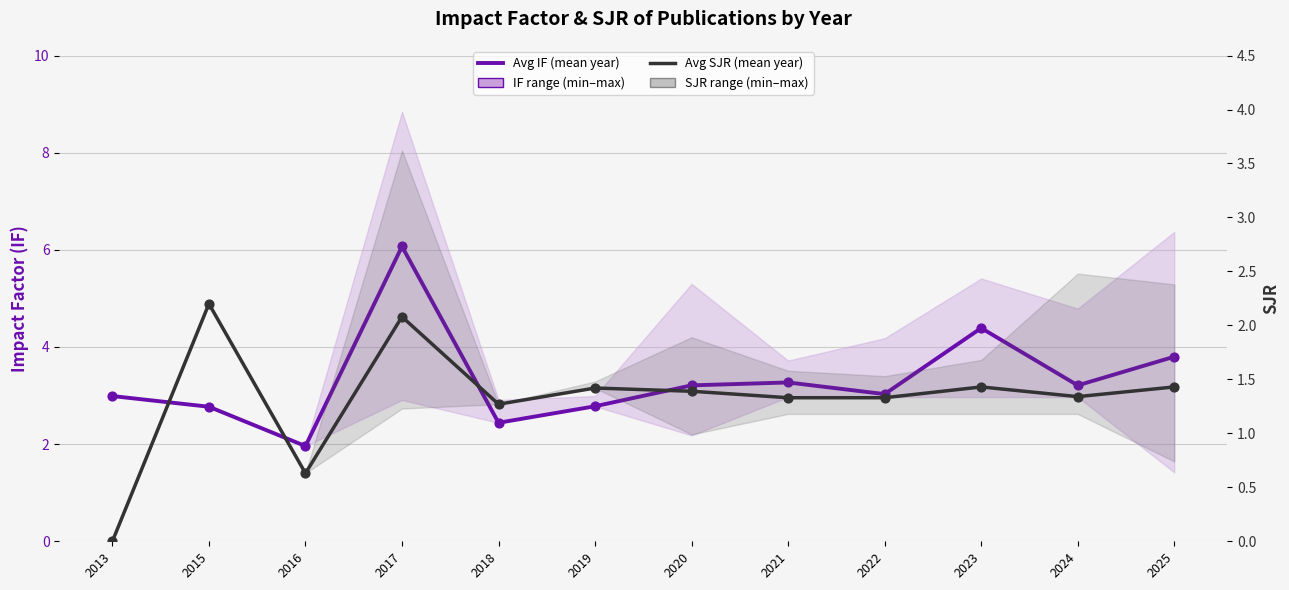

At which category is the sum across all series the highest?

2017